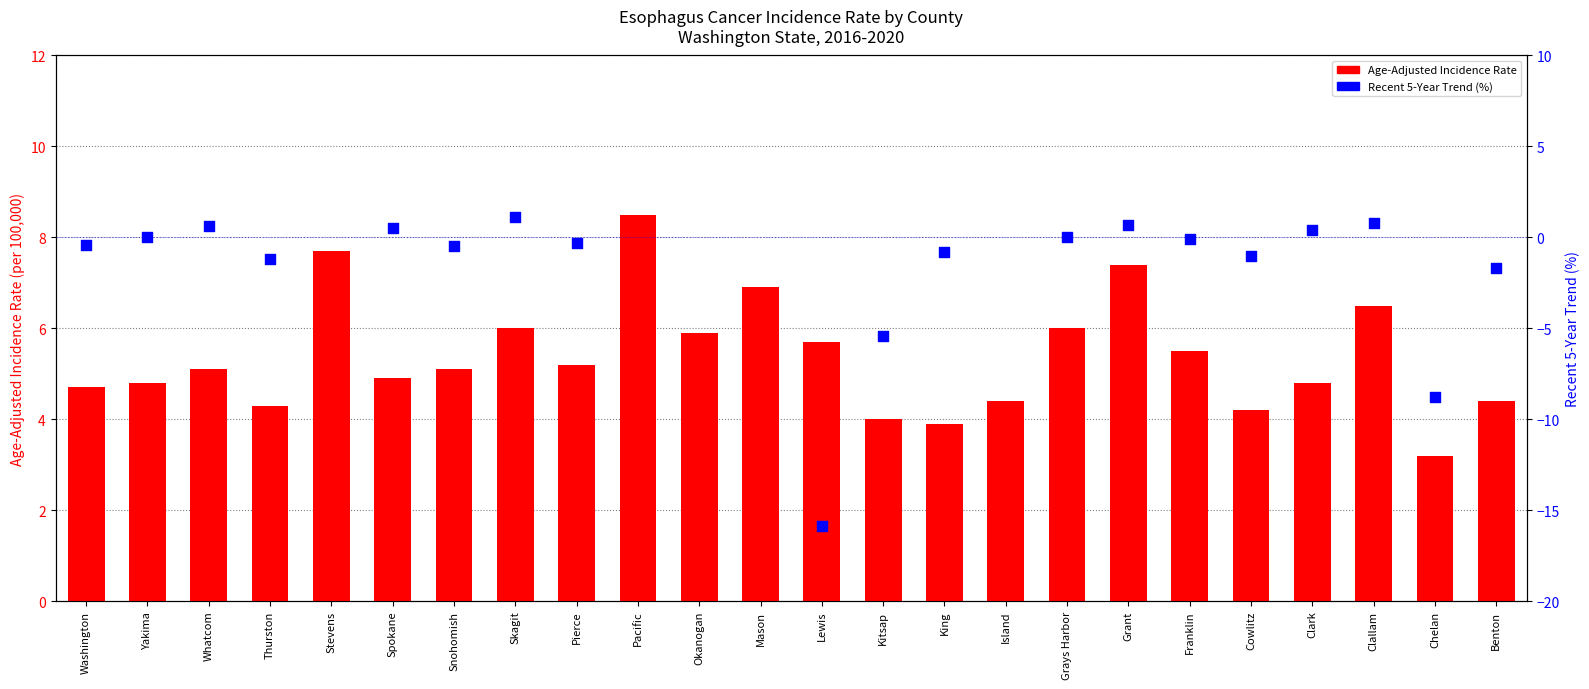

What is the ratio of the value at Washington to the value at Grant?

0.6